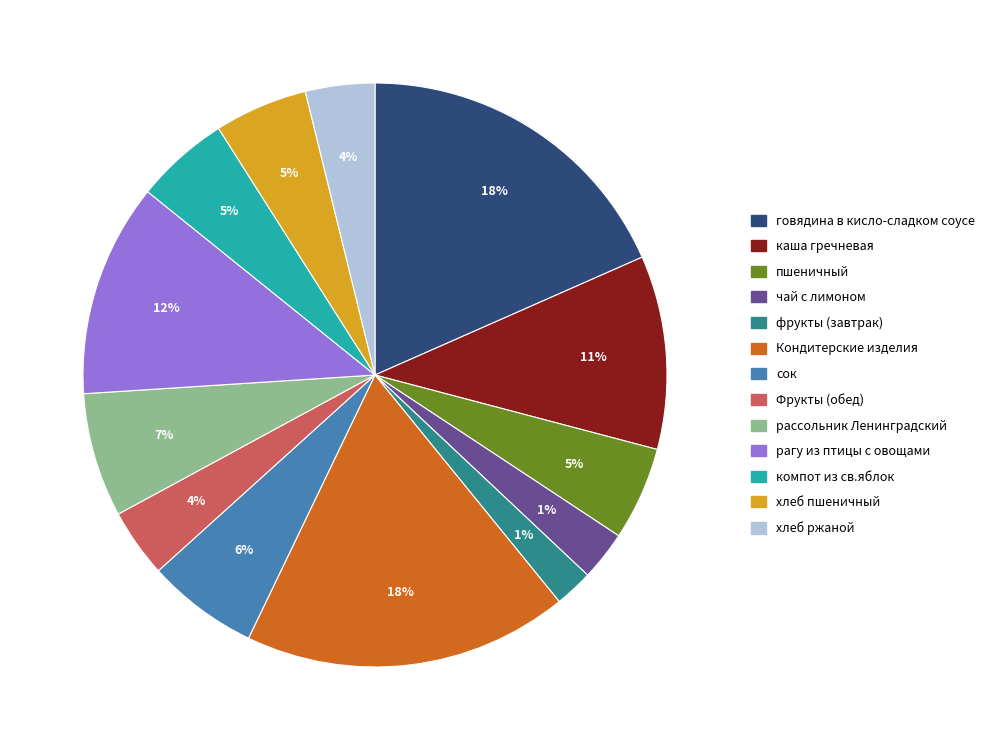

True or false: пшеничный accounts for 12% of the total.

False